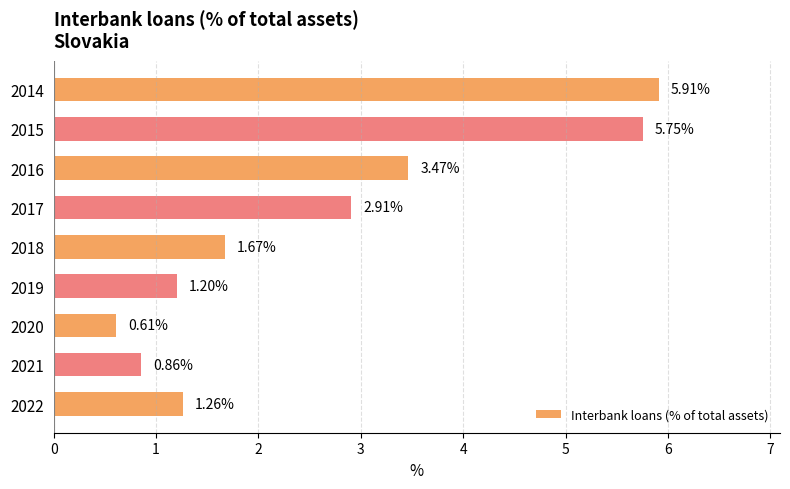

How many data points does each series have?

9